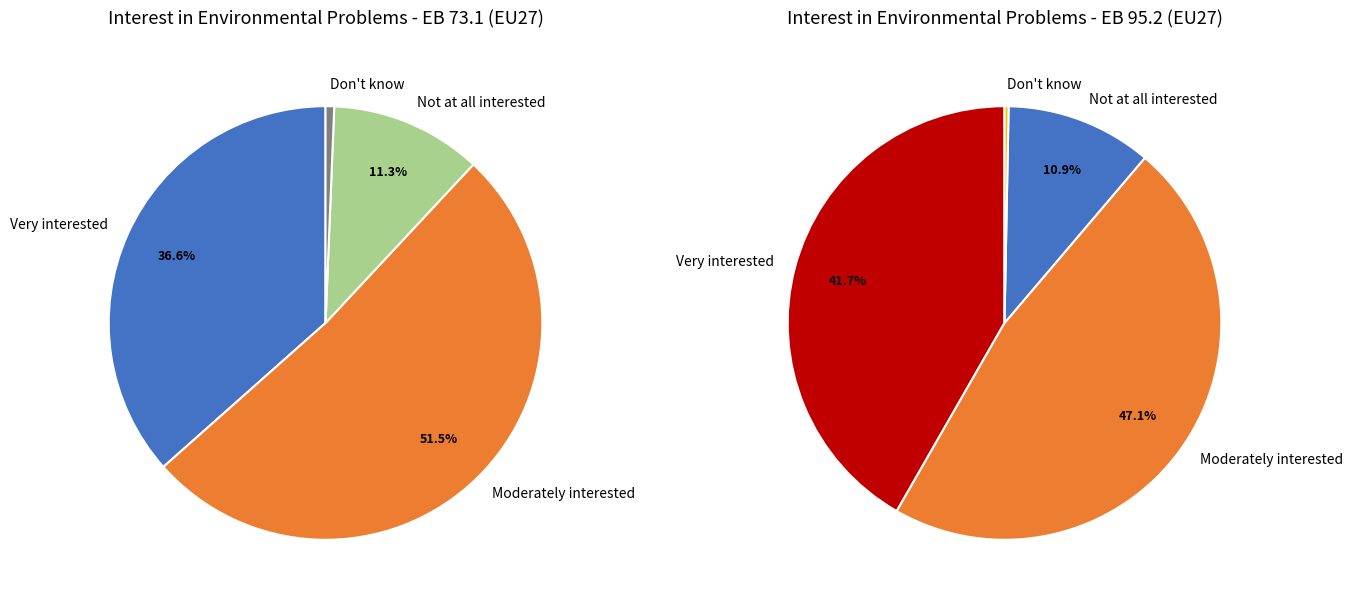

Between Moderately interested and Don't know, which is larger?

Moderately interested